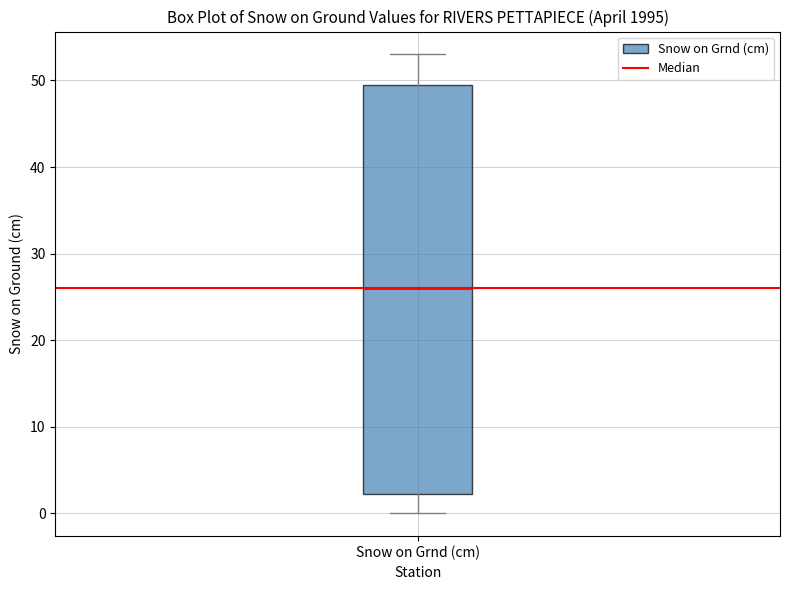

Transcribe this box plot: give where the median line is, the range the box spans, and where the two whiskers end, as read against the y-axis. The values are not printed on the chart, so give them approximately, as read against the axis.

median 26, box 2 to 50, whiskers 0 to 53